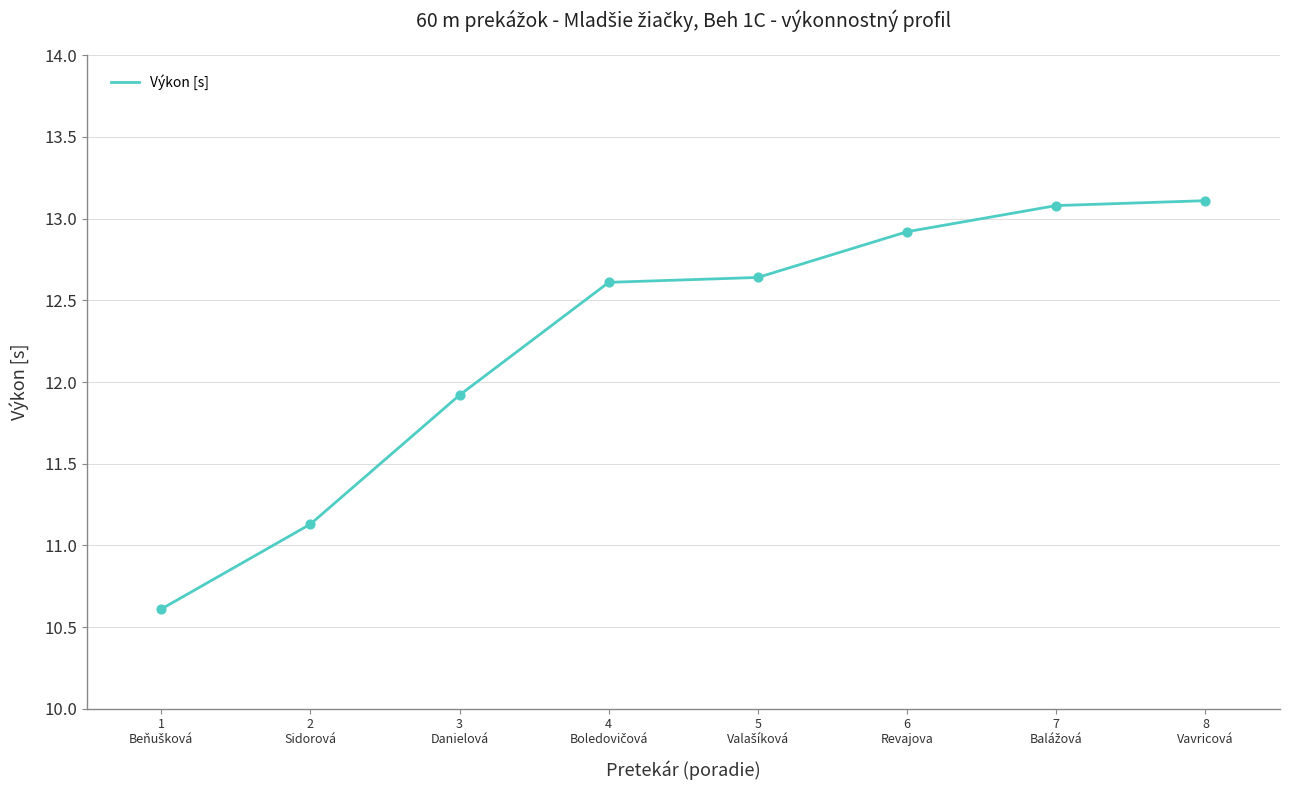

What is the sum of all values?

98.0